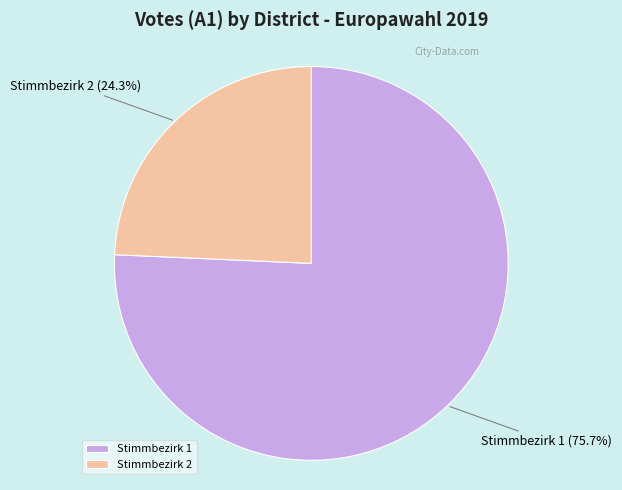

What portion of the pie excludes Stimmbezirk 1?

24.3%